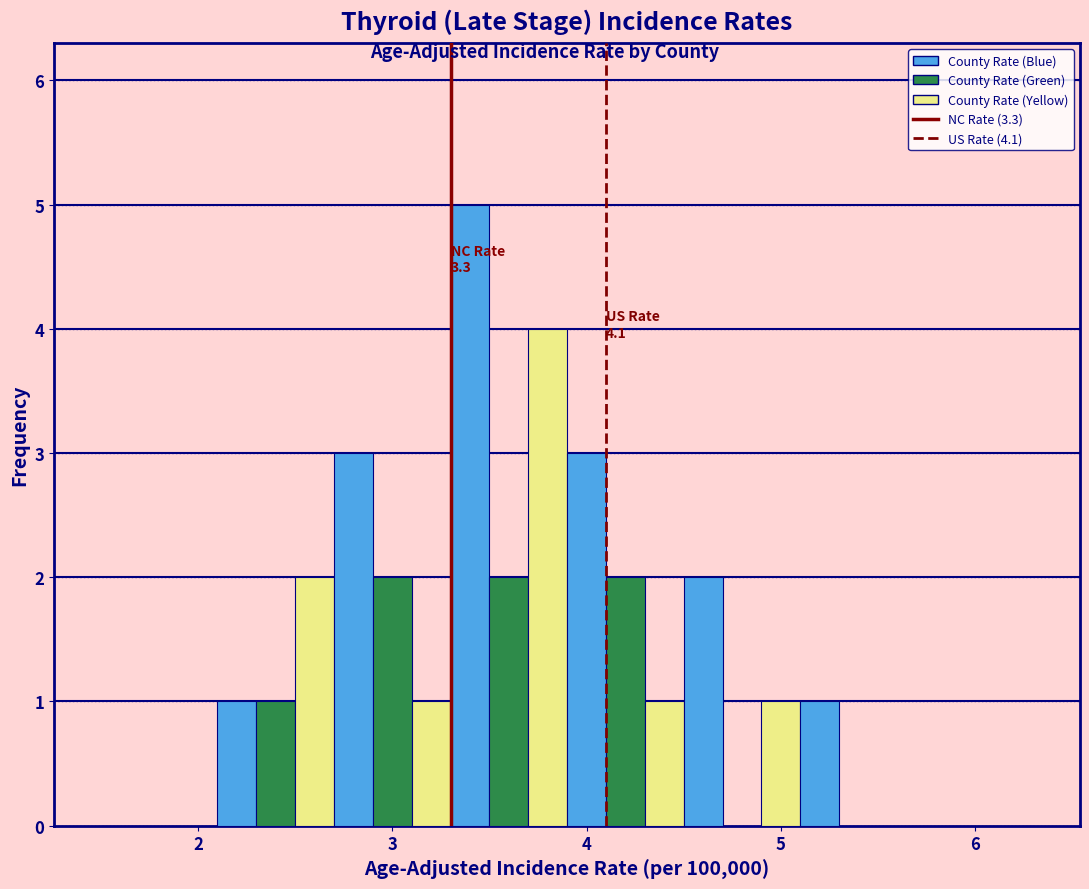

Read against the x-axis, roughly where is the centre of the tallest bar?

3.4